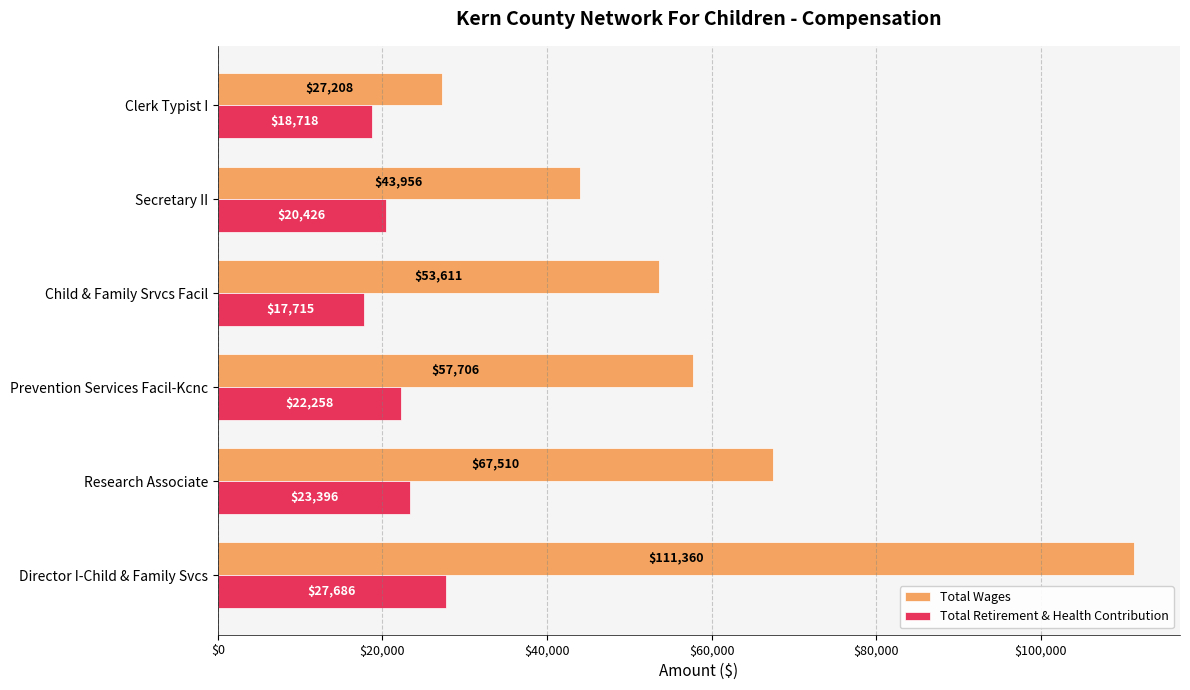

The Total Retirement & Health Contribution series shows 7560 at Director I-Child & Family Svcs. True or false?

False